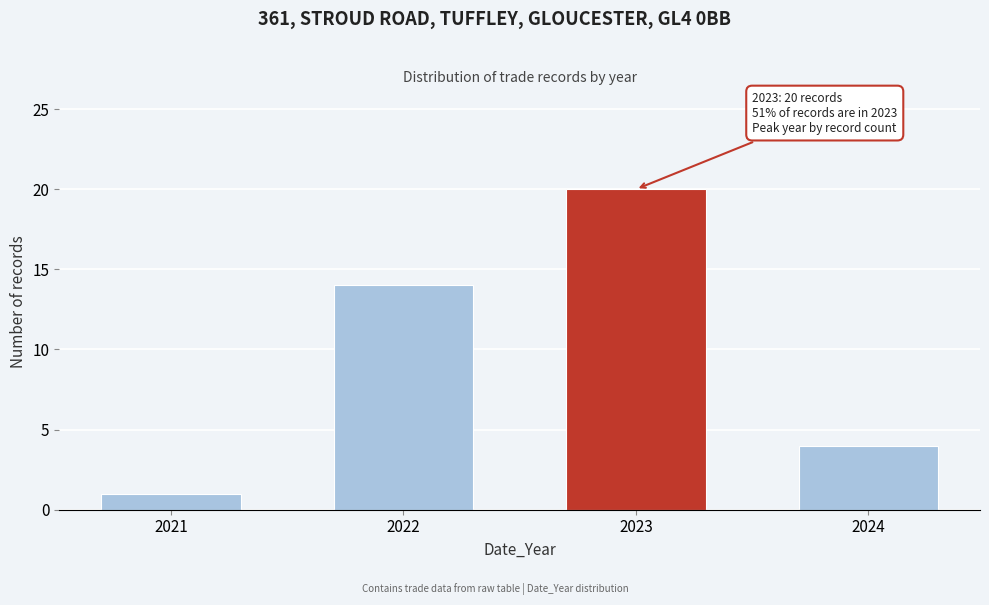

Reading right to left, what are all the values shown in this chart?

4	20	14	1